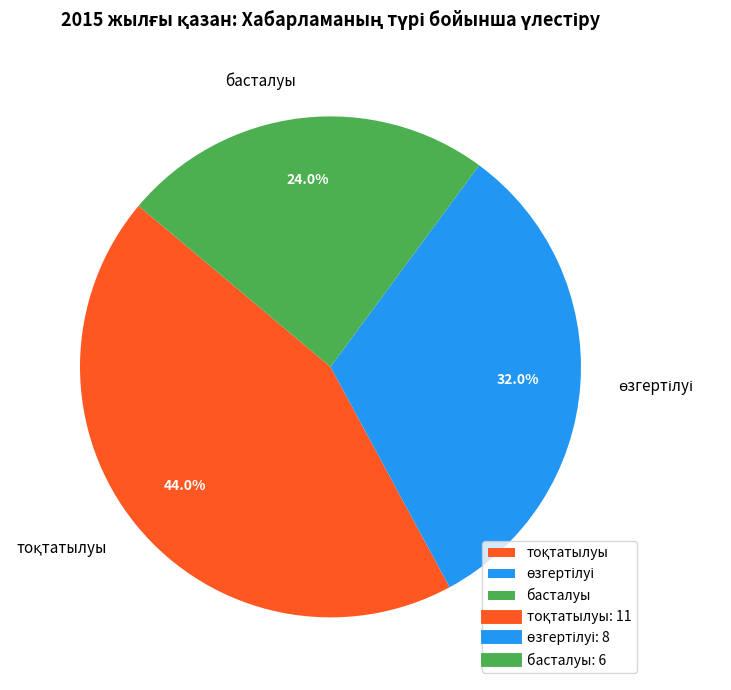

To the nearest percent, what is the average slice percentage?

33%